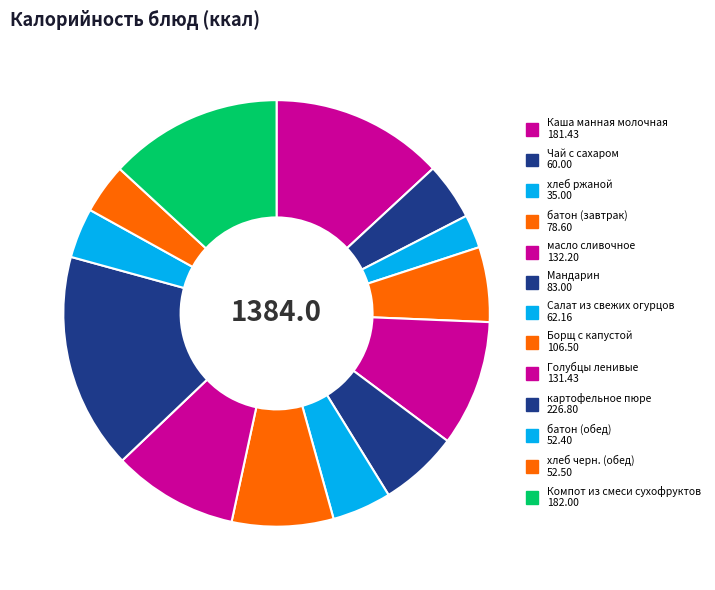

What percentage do картофельное пюре and Каша манная молочная together represent?

29.5%